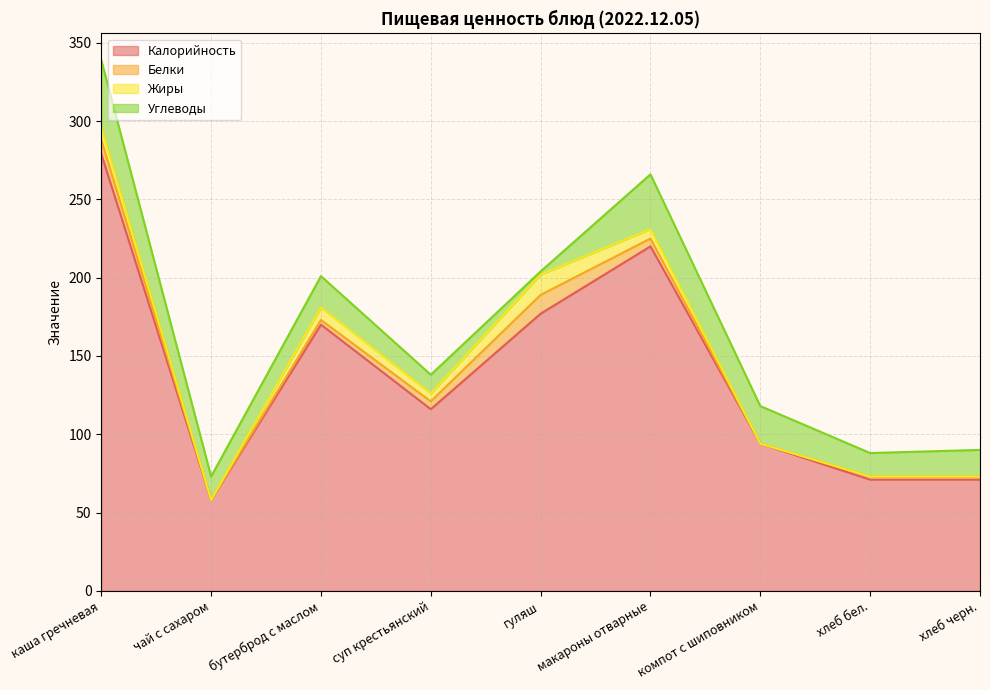

How many data points in Жиры are less than 5?

4